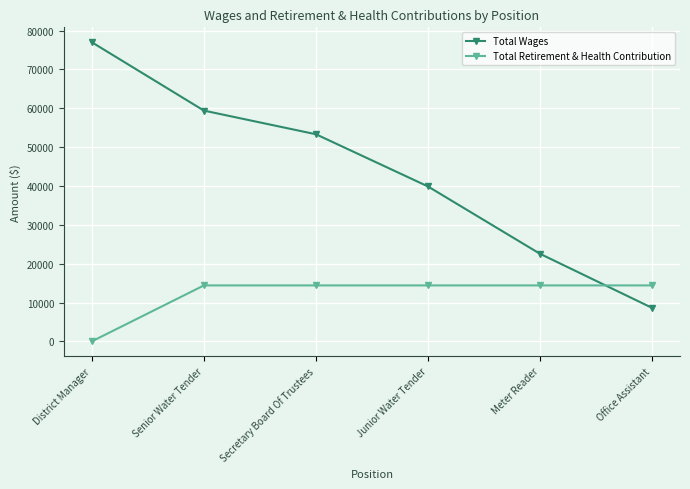

Which series ends up on top after the final intersection of Total Retirement & Health Contribution and Total Wages?

Total Retirement & Health Contribution